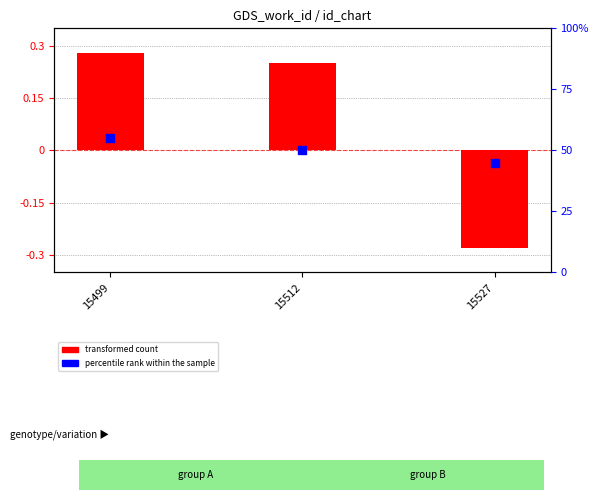

Which series contains the highest Y value?

percentile rank within the sample